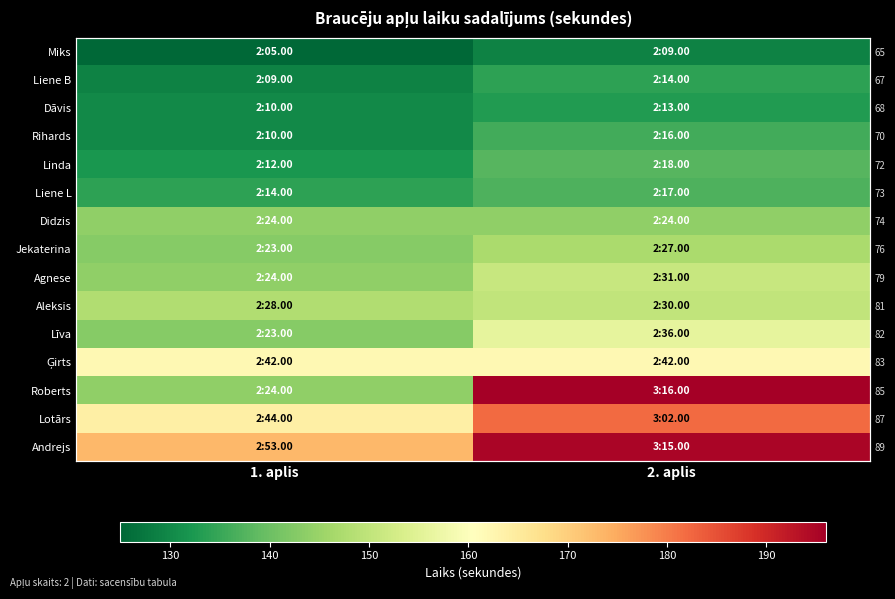

Rank the series by their maximum value, from highest to lowest.

Roberts, Andrejs, Lotārs, Ģirts, Līva, Agnese, Aleksis, Jekaterina, Didzis, Linda, Liene L, Rihards, Liene B, Dāvis, Miks